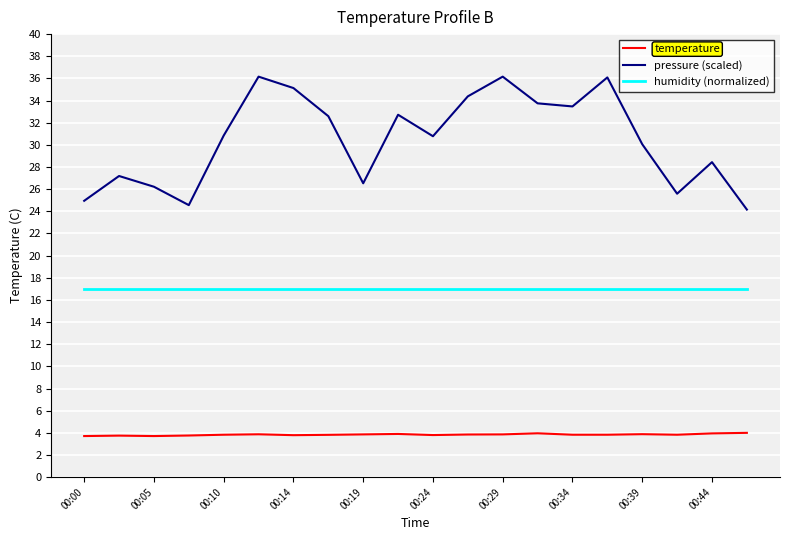

What is the maximum value shown in the chart?

36.2